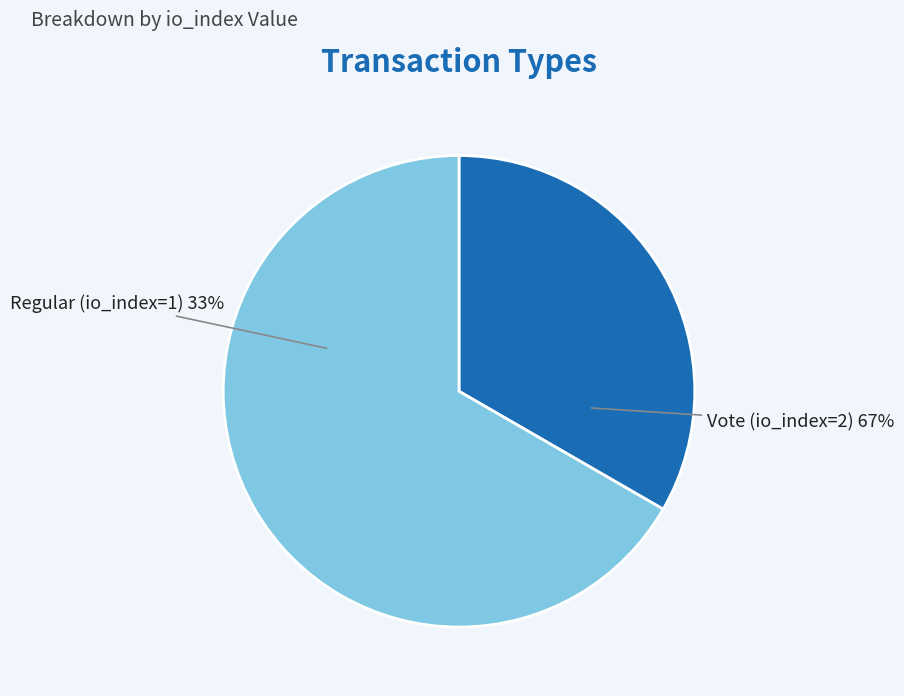

What is the smallest slice in the pie chart?

Regular (io_index=1)